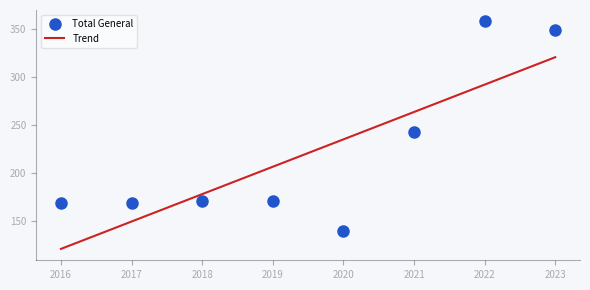

The value of Trend at 2016 is 120.4. True or false?

True